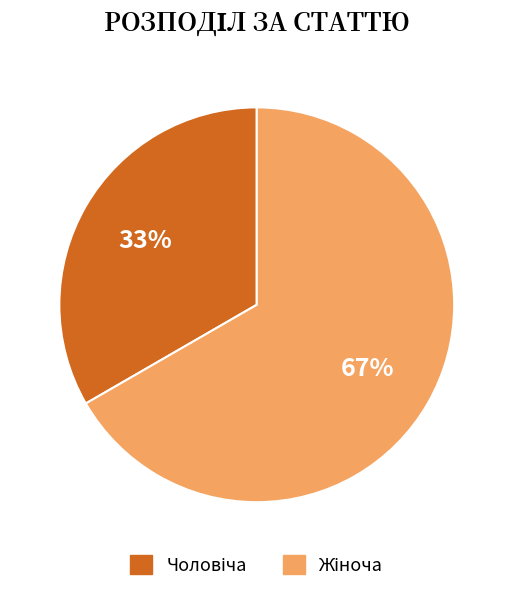

To the nearest percent, what is the average slice percentage?

50%